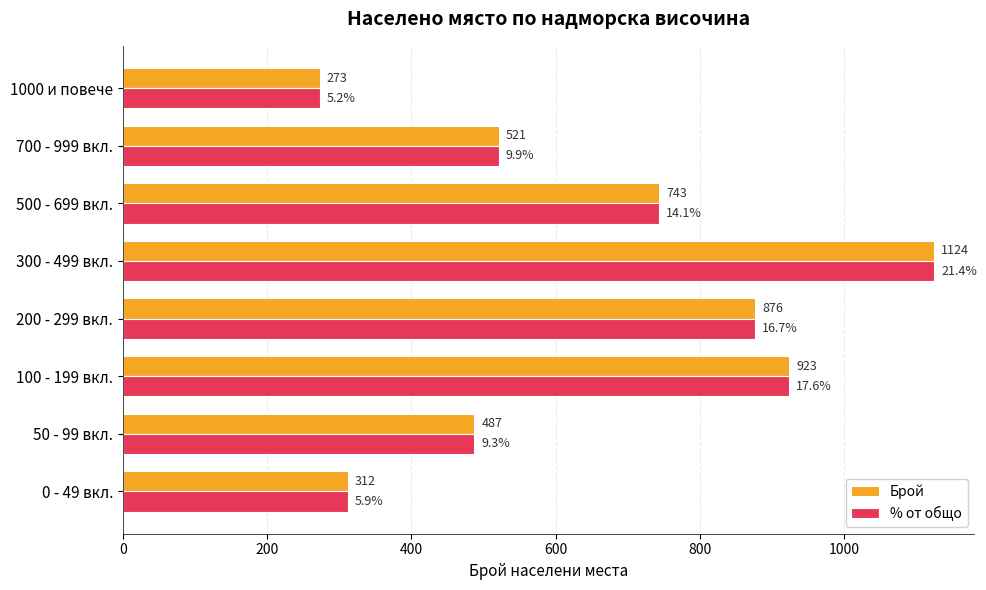

What is the average value of the % от общо series?

657.4